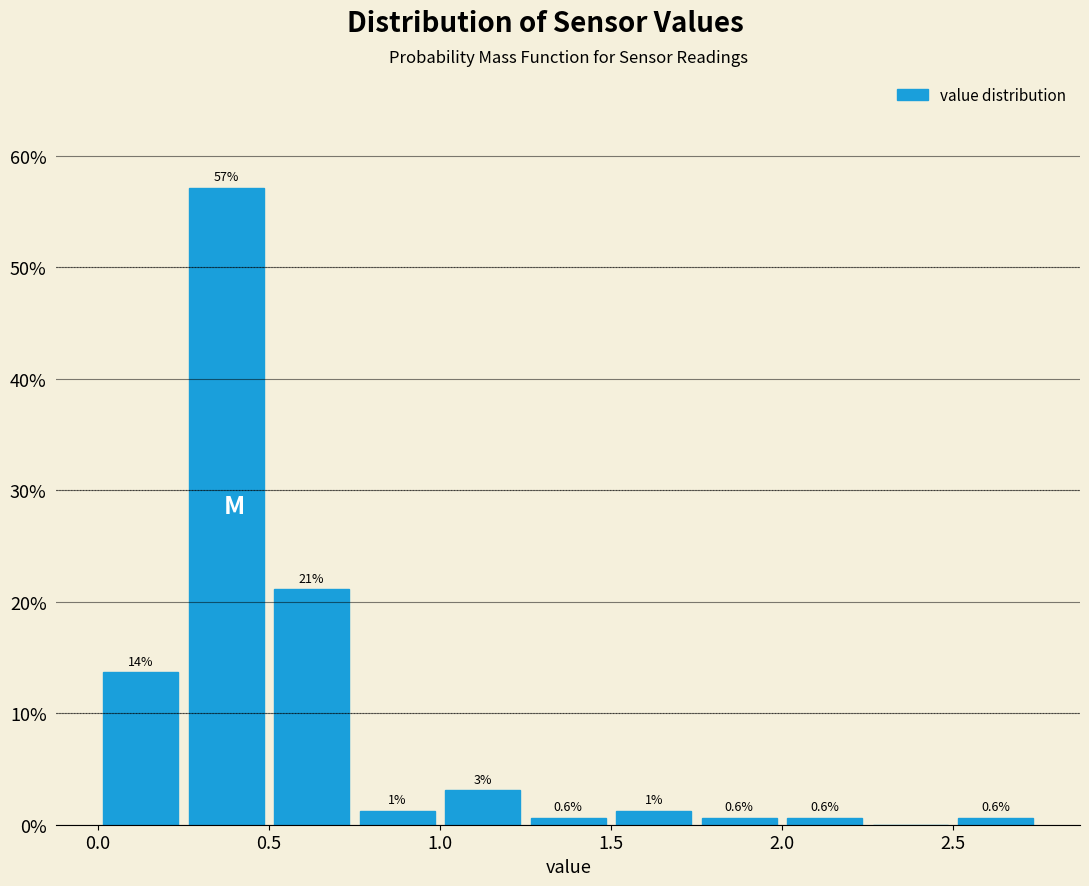

Over which range of the x-axis is the bar tallest?

0.25 to 0.50